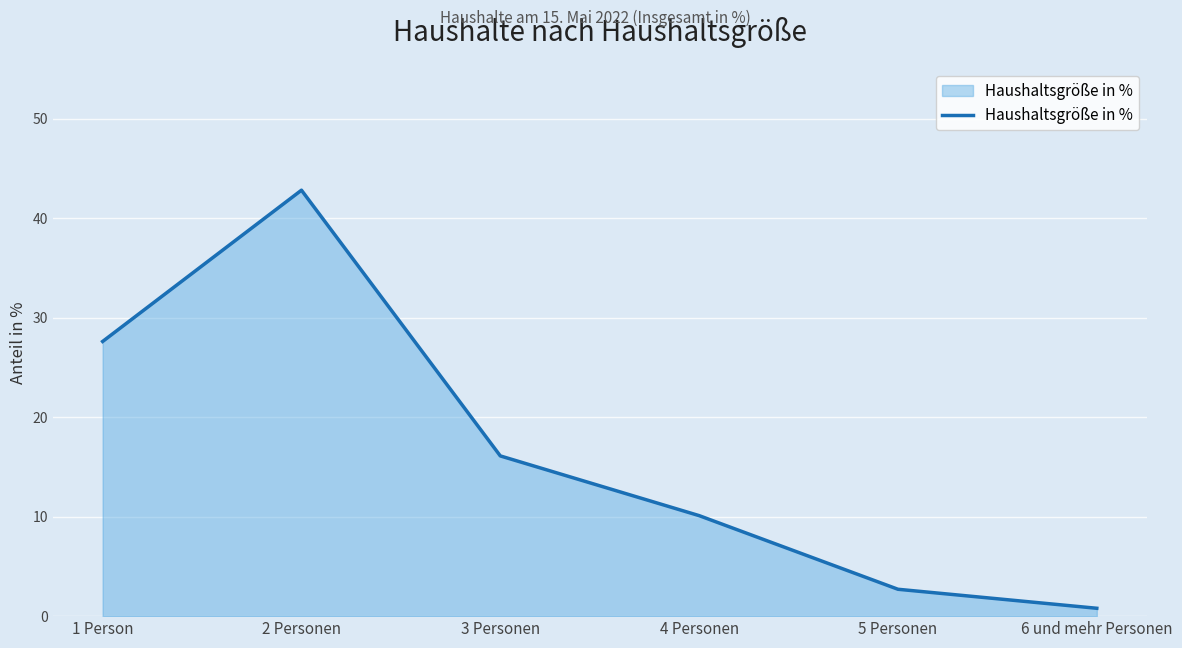

What value does the data have at 5 Personen?

2.7